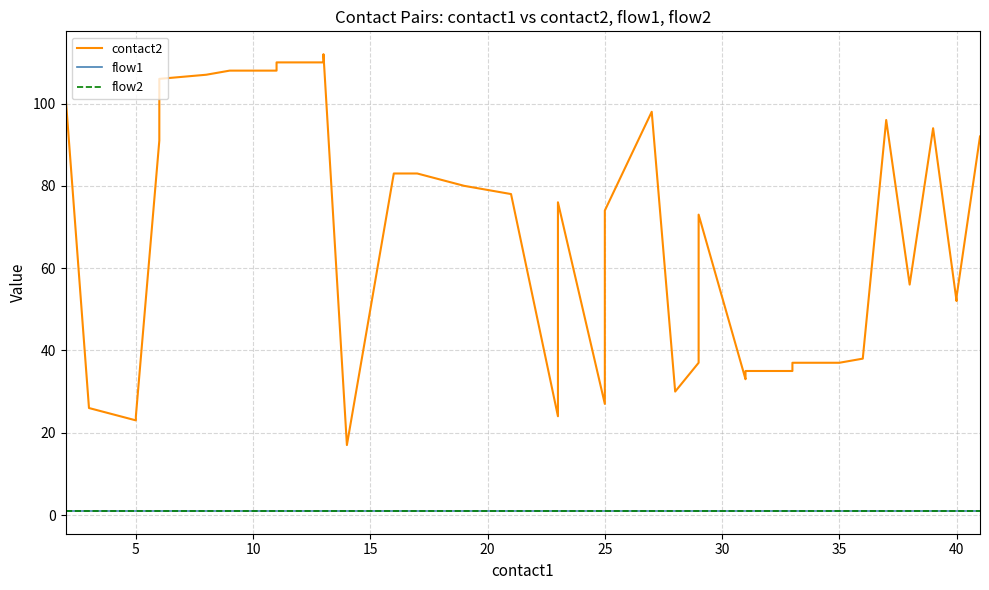

Reading right to left, transcribe all the data shown in this chart.

contact2: 92	53	52	94	56	96	38	37	37	35	35	34	33	73	37	30	98	74	27	76	24	78	79	80	83	83	17	112	110	110	108	108	107	106	93	91	24	23	26	102
flow1: 1	1	1	1	1	1	1	1	1	1	1	1	1	1	1	1	1	1	1	1	1	1	1	1	1	1	1	1	1	1	1	1	1	1	1	1	1	1	1	1
flow2: 1	1	1	1	1	1	1	1	1	1	1	1	1	1	1	1	1	1	1	1	1	1	1	1	1	1	1	1	1	1	1	1	1	1	1	1	1	1	1	1